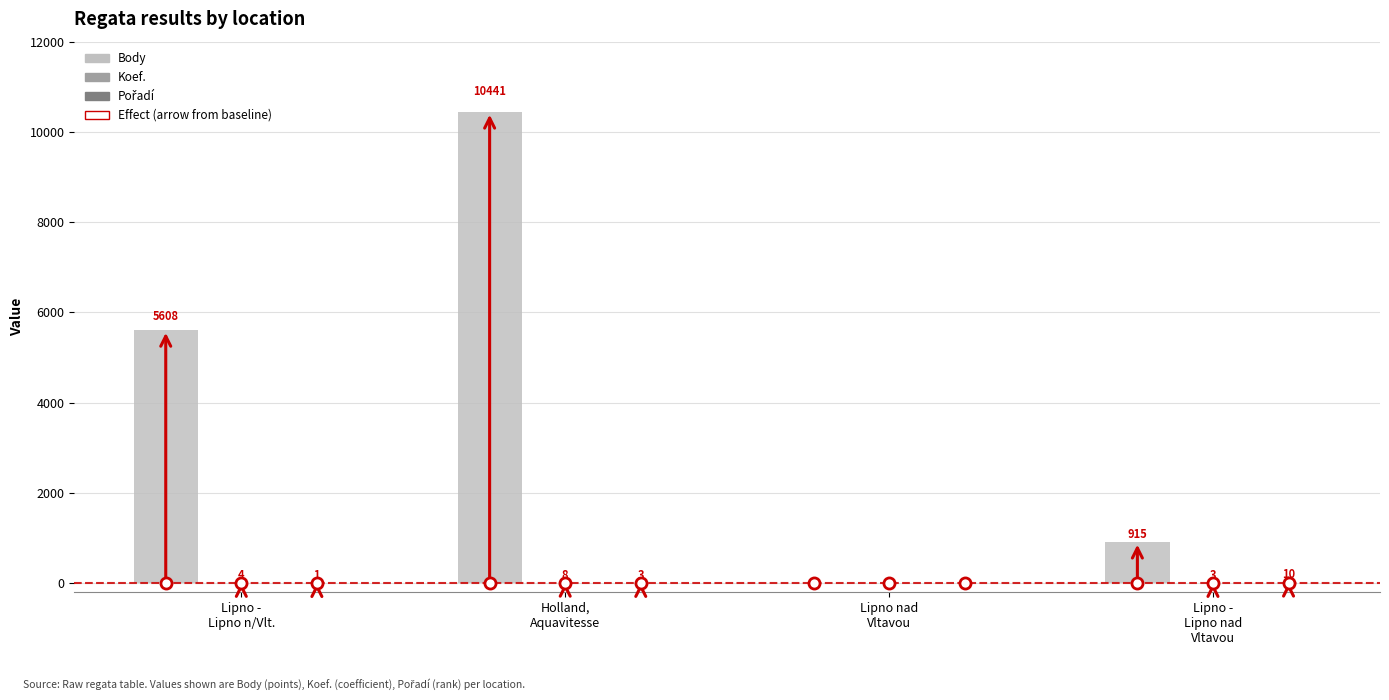

Which series has the largest total across all categories?

Body